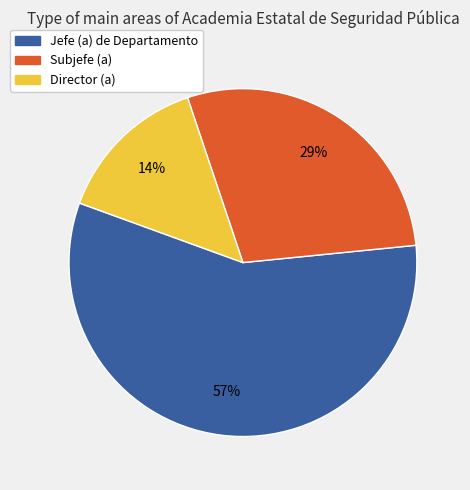

Is it true that Director (a) is 25% of the pie?

False